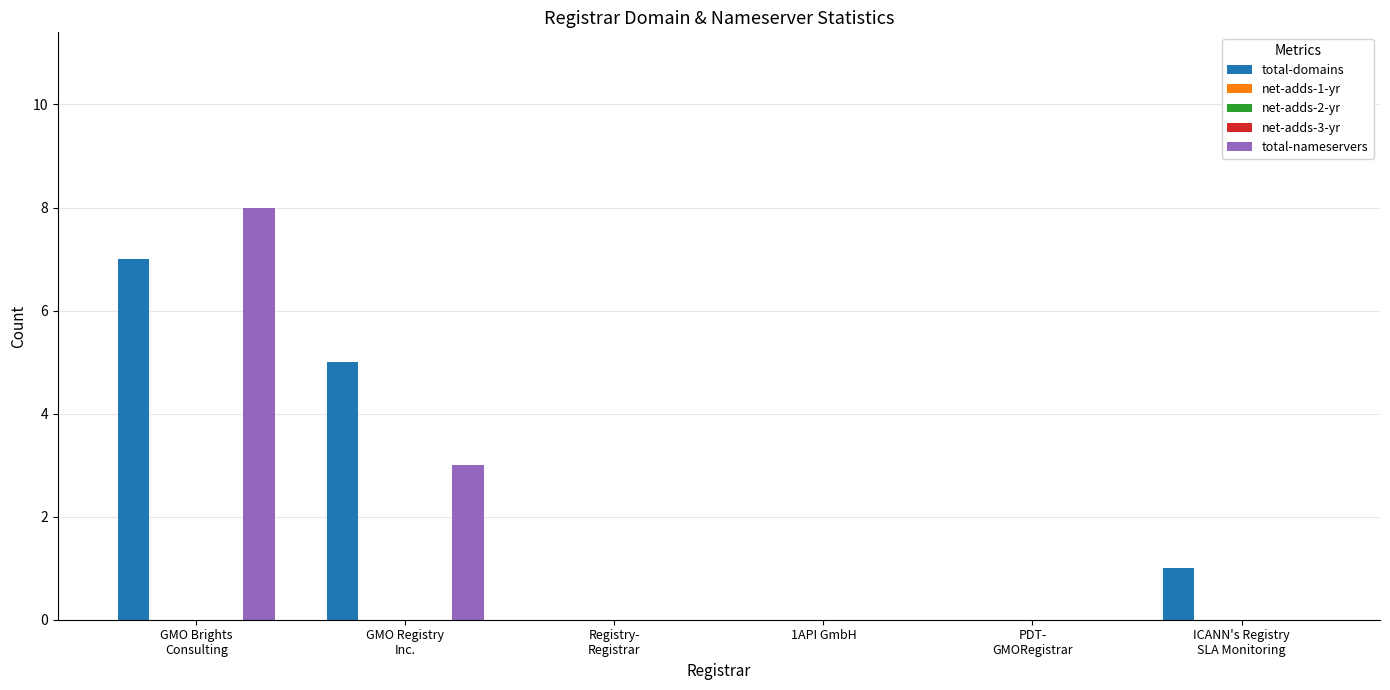

Where is net-adds-3-yr nearest to the value 0?

GMO Brights
Consulting